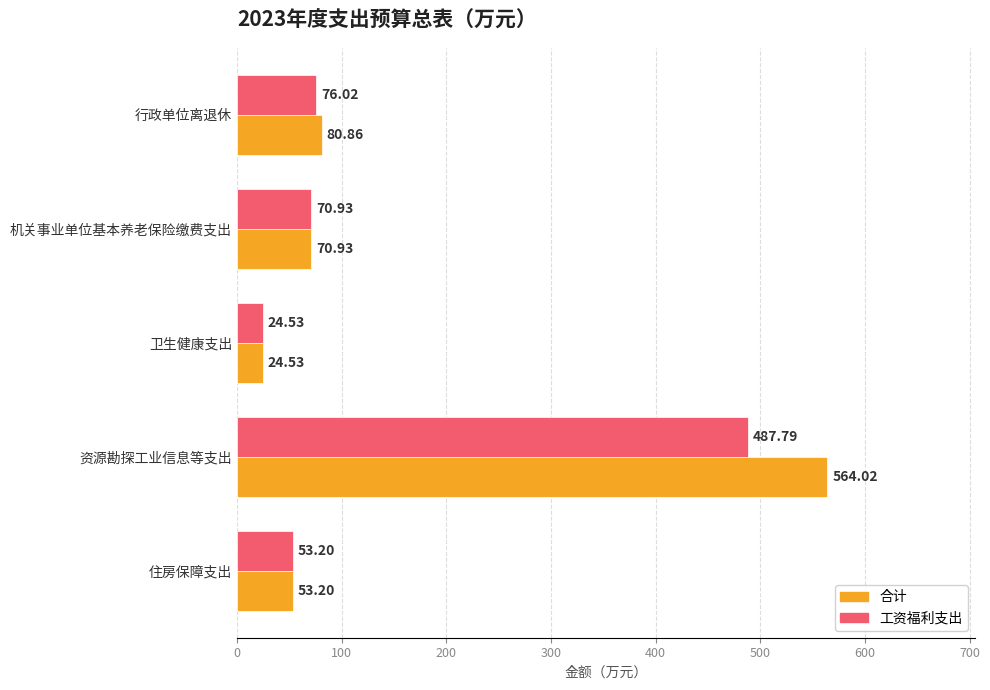

Which series has the widest spread of values?

合计